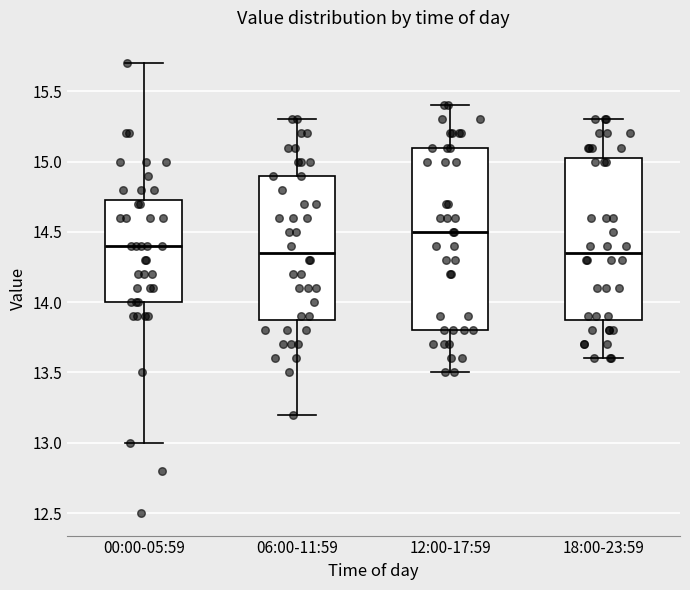

Which box has the highest median line?

12:00-17:59